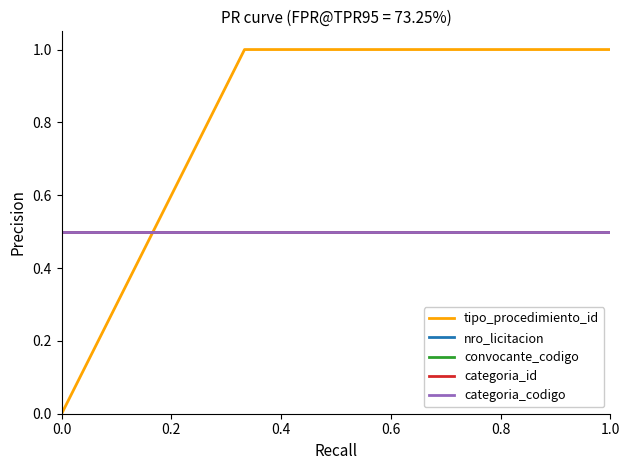

Does the chart display data point markers on the line(s)?

No